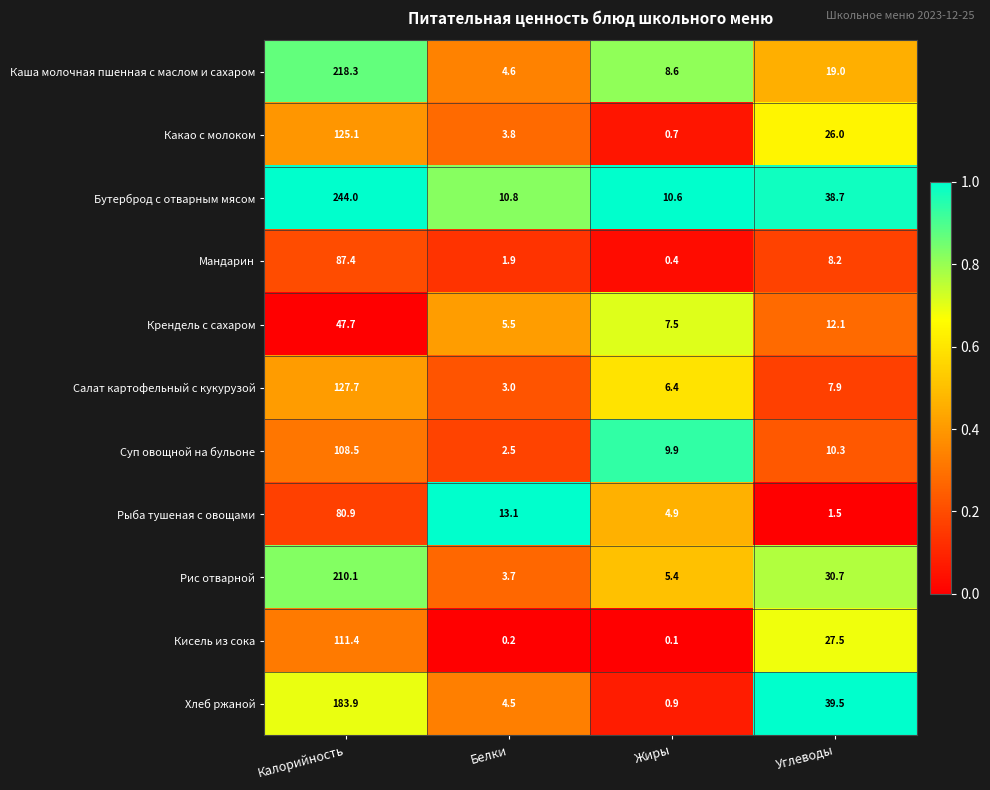

What is the difference between the maximum and second lowest values in the Суп овощной на бульоне series?

98.6